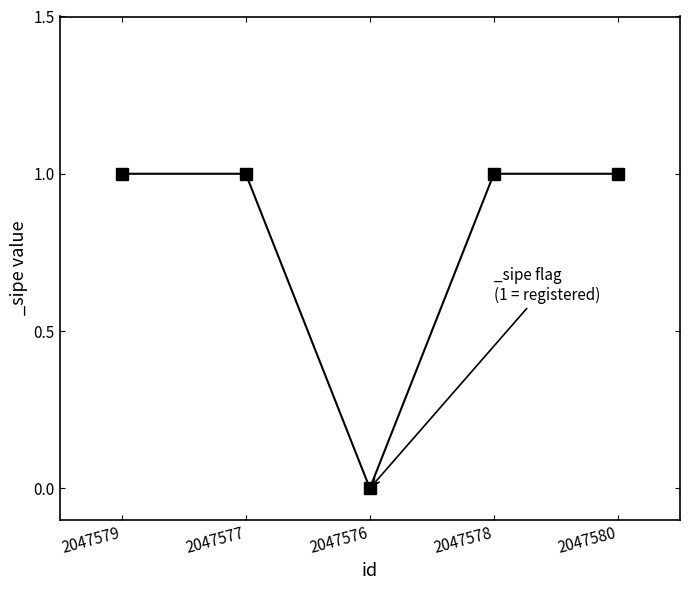

True or false: there are more than 2 points higher than both neighbors.

False